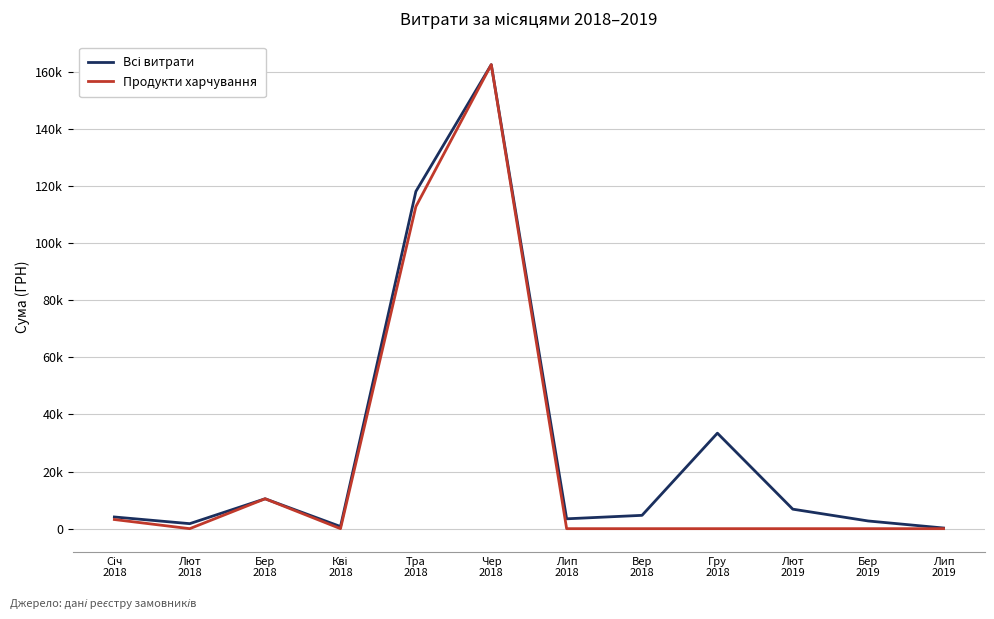

List the labels in order of Всі витрати value, smallest first.

Лип
2019, Кві
2018, Лют
2018, Бер
2019, Лип
2018, Січ
2018, Вер
2018, Лют
2019, Бер
2018, Гру
2018, Тра
2018, Чер
2018